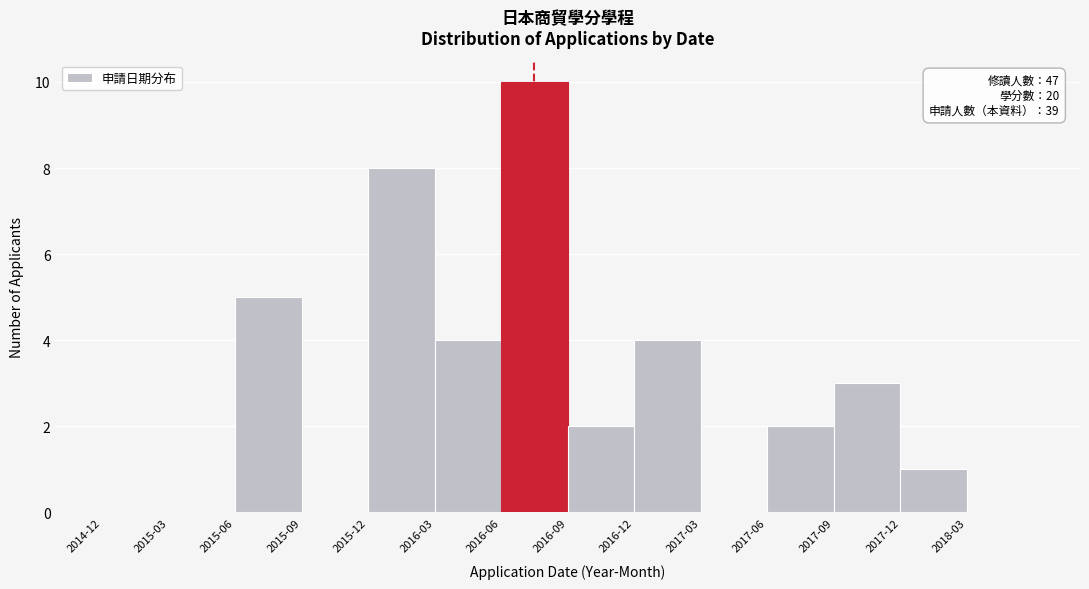

Reading left to right, what are all the values shown in this chart?

2014-12=0	2015-03=0	2015-06=5	2015-09=0	2015-12=8	2016-03=4	2016-06=10	2016-09=2	2016-12=4	2017-03=0	2017-06=2	2017-09=3	2017-12=1	2018-03=0